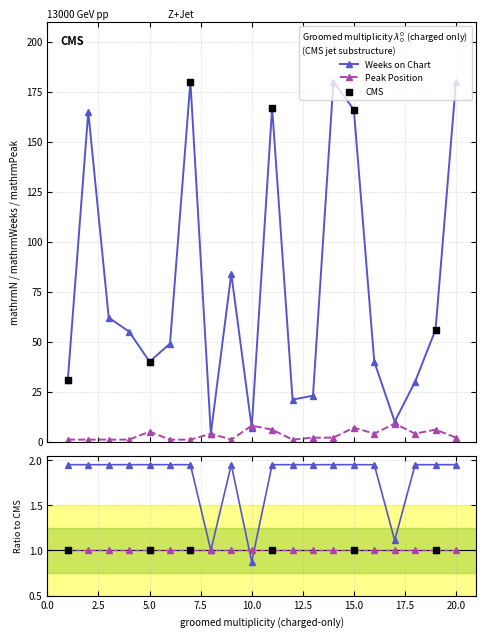

What is the total value across all series at 6?

50